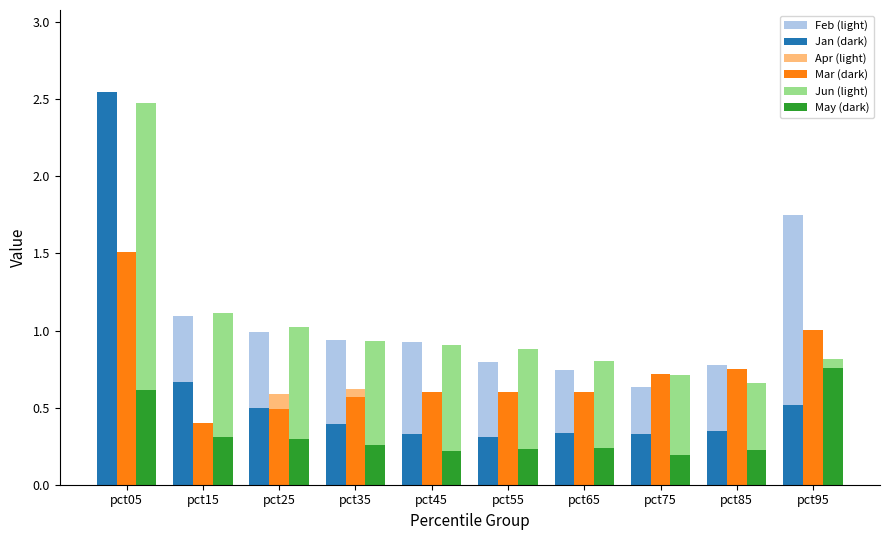

What is the sum of all May (dark) values?

3.3